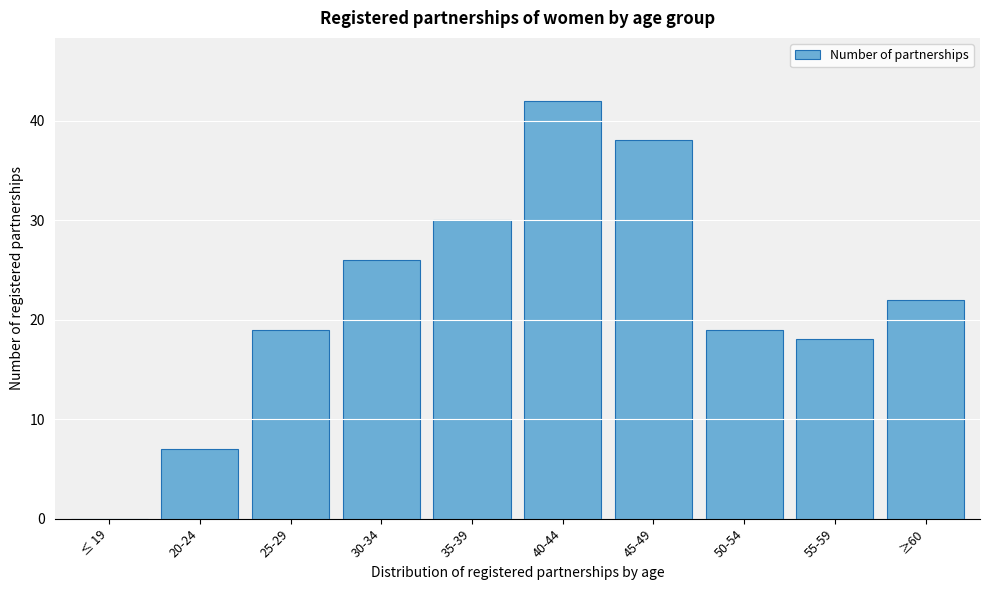

Reading left to right, what are all the values shown in this chart?

≤ 19=0	20-24=7	25-29=19	30-34=26	35-39=30	40-44=42	45-49=38	50-54=19	55-59=18	≥60=22